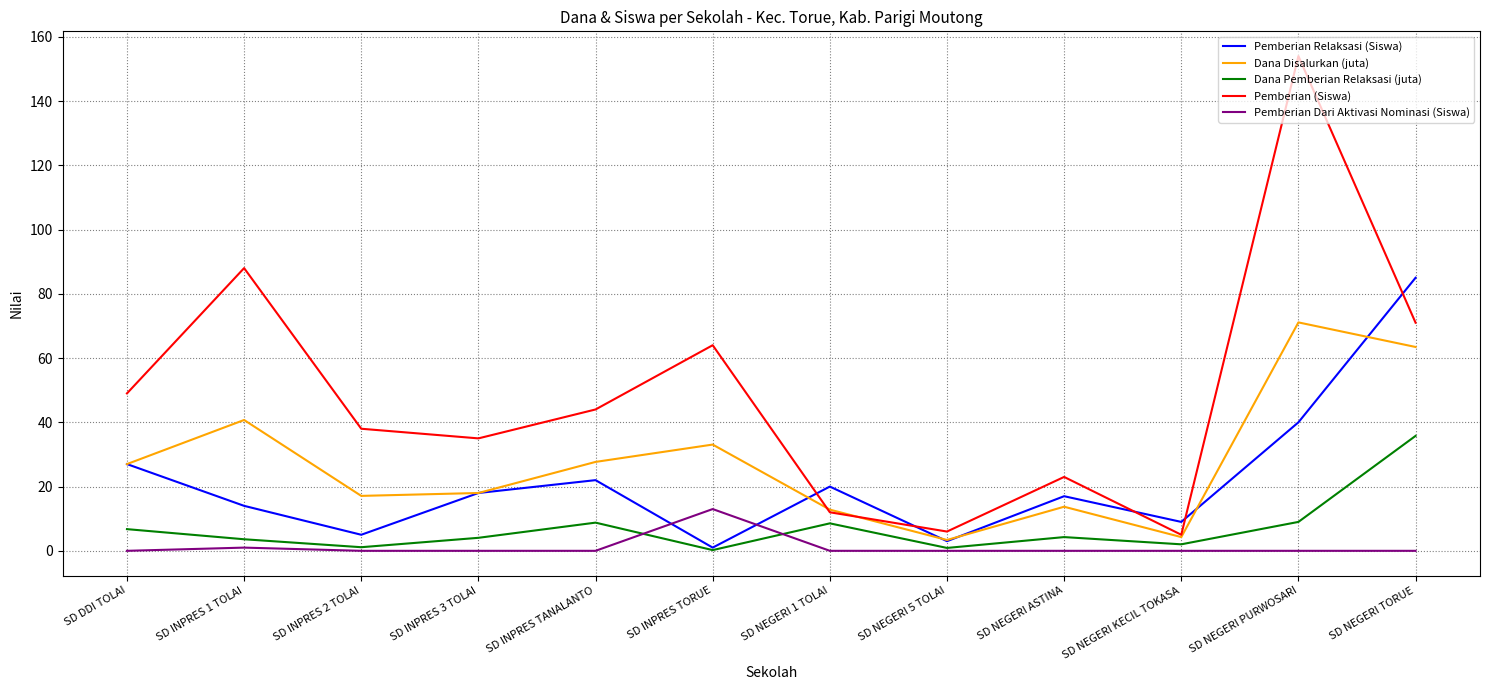

What is the highest value of the Dana Disalurkan (juta) series?

71.1